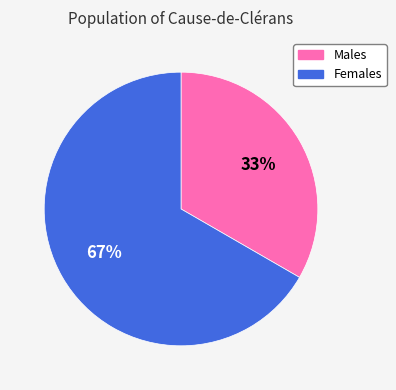

Is there any slice that represents more than half of the pie?

Yes